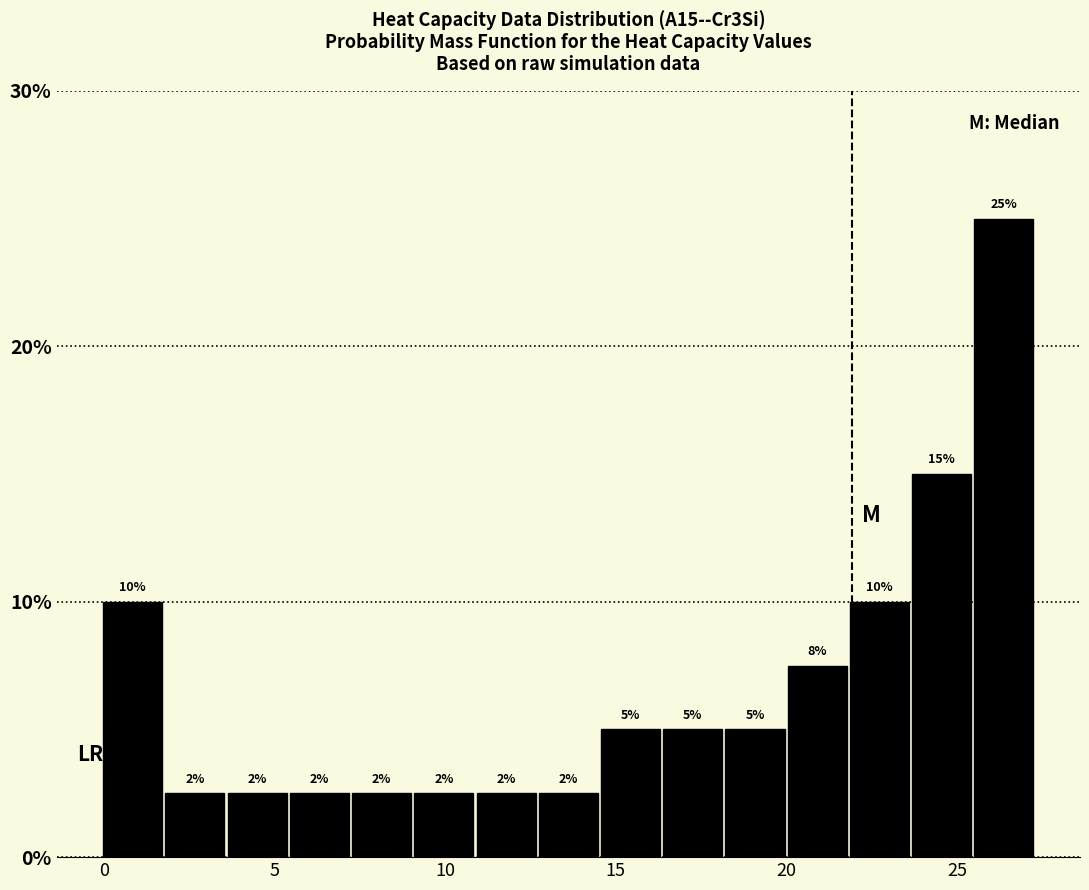

Around what value on the x-axis is the tallest bar? Give the approximate position of its centre, as read against the axis.

26.5